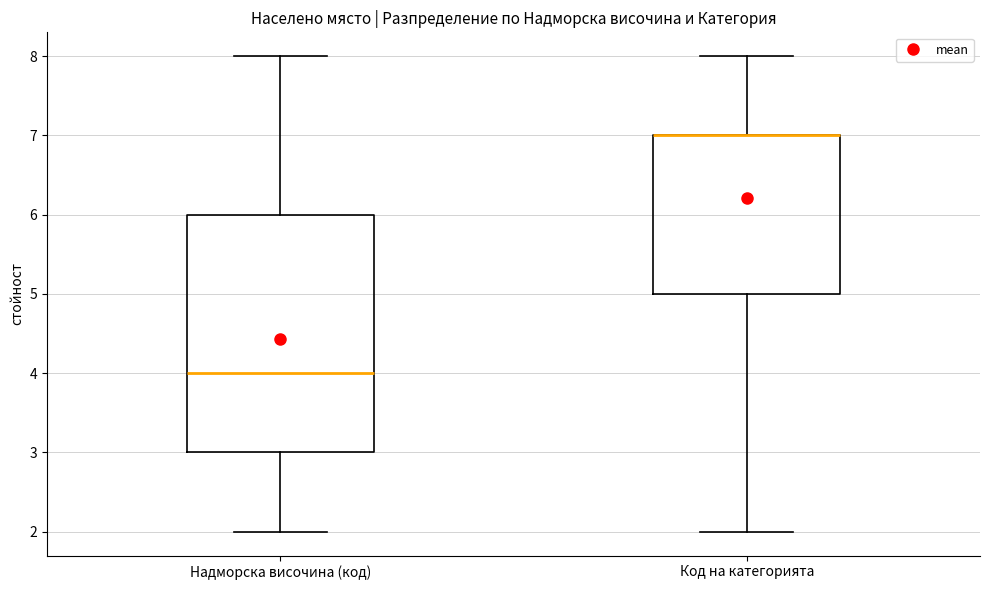

Reading left to right, transcribe this box plot: for each box, give where its median line is, the range the box spans, and where its two whiskers end, as read against the y-axis. The values are not printed on the chart, so give them approximately, as read against the axis.

Надморска височина (код): median 4, box 3 to 6, whiskers 2 to 8
Код на категорията: median 7 (drawn on the box's upper edge), box 5 to 7, whiskers 2 to 8